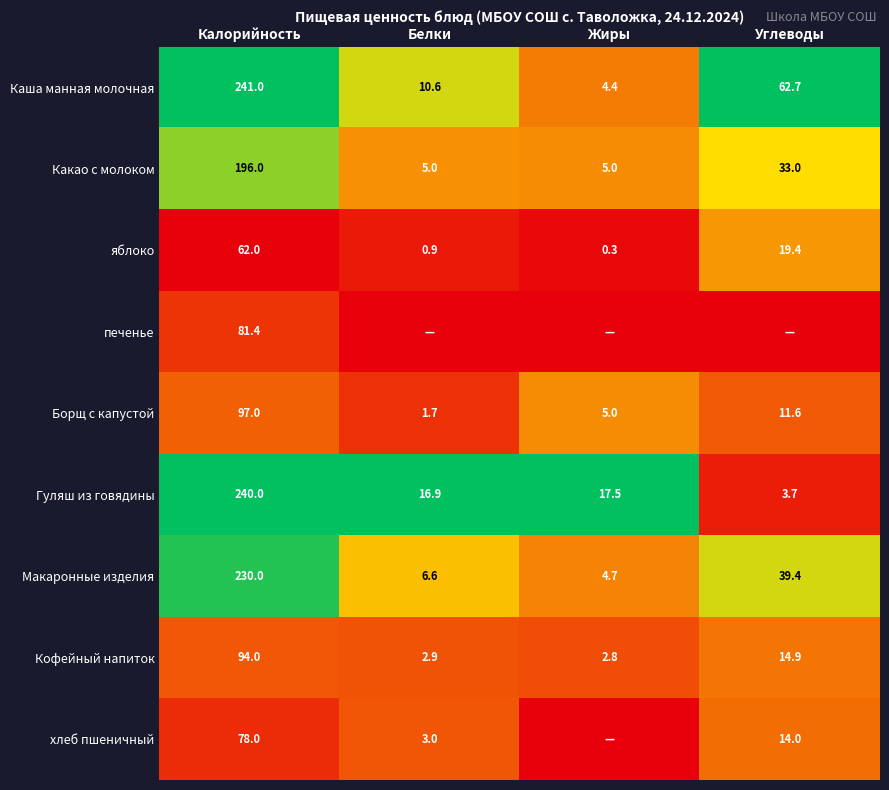

At which label does Гуляш из говядины reach its minimum?

Углеводы